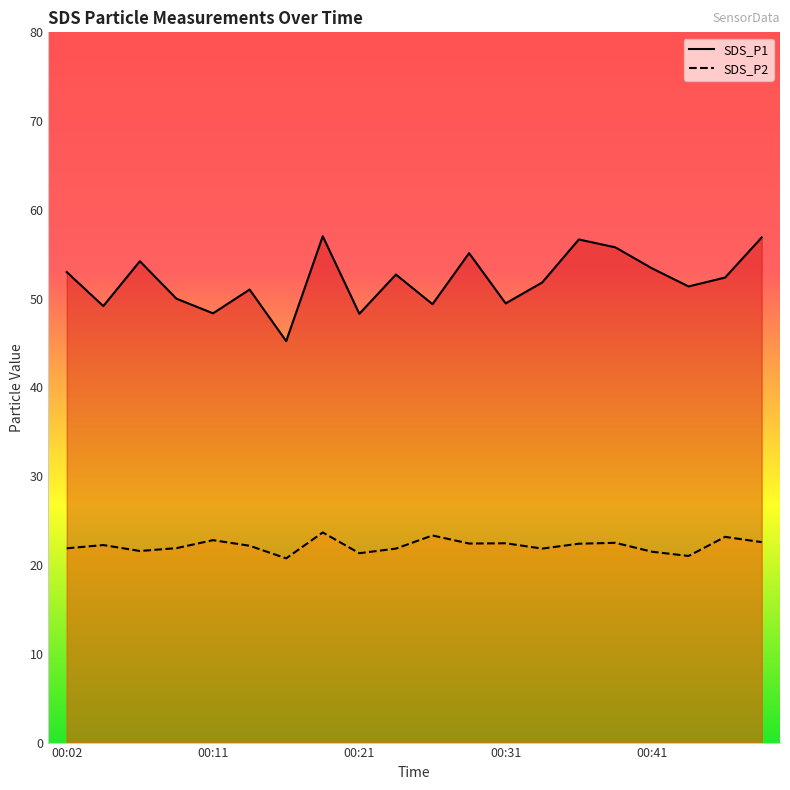

Count the number of categories in the chart.

20